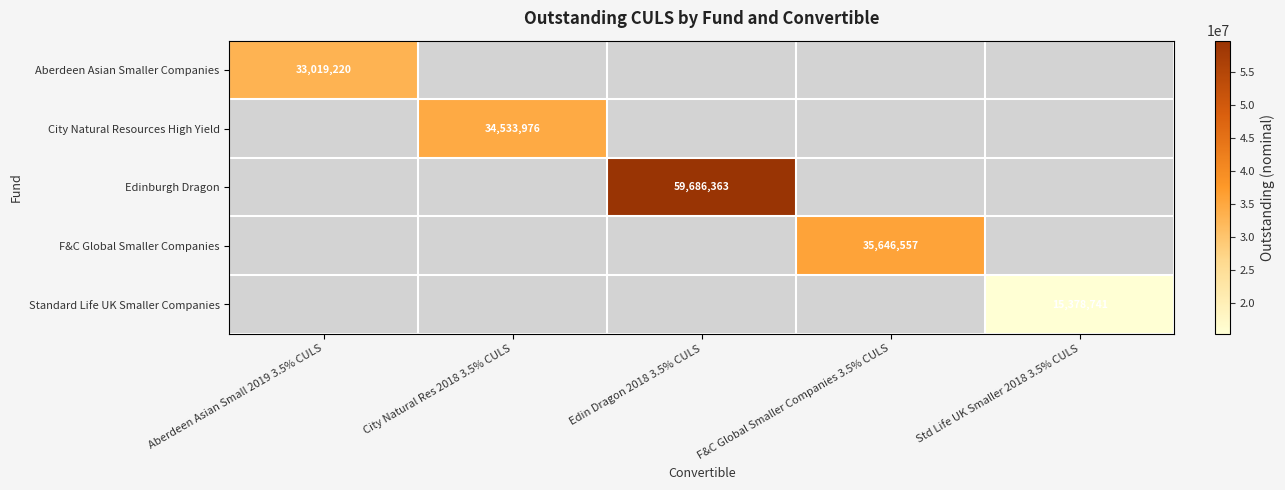

The Edinburgh Dragon series shows 59686363 at Edin Dragon 2018 3.5% CULS. True or false?

True